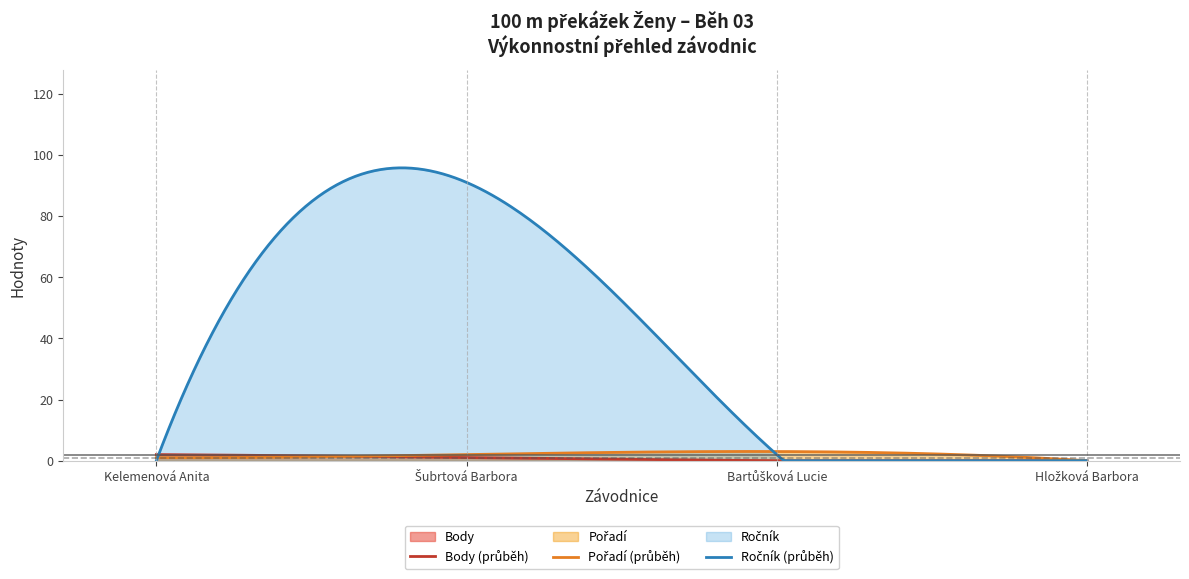

Rank the series by their maximum value, from highest to lowest.

Ročník, Pořadí, Body